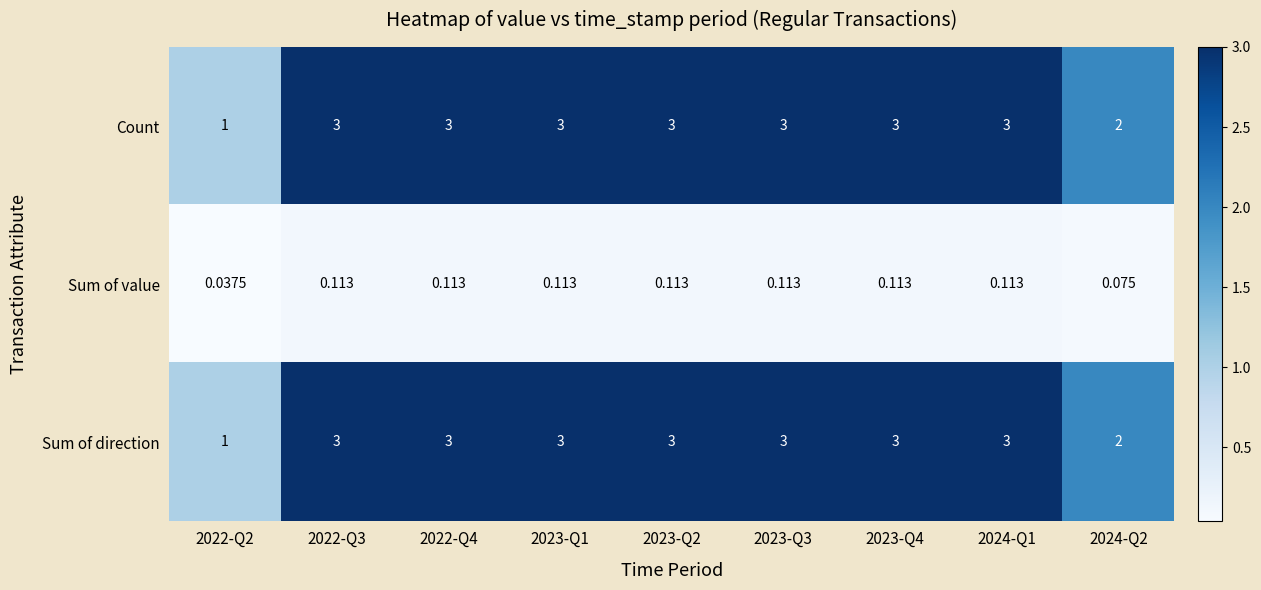

Is the value of Count at 2023-Q1 greater than the value of Sum of value at 2023-Q4?

Yes